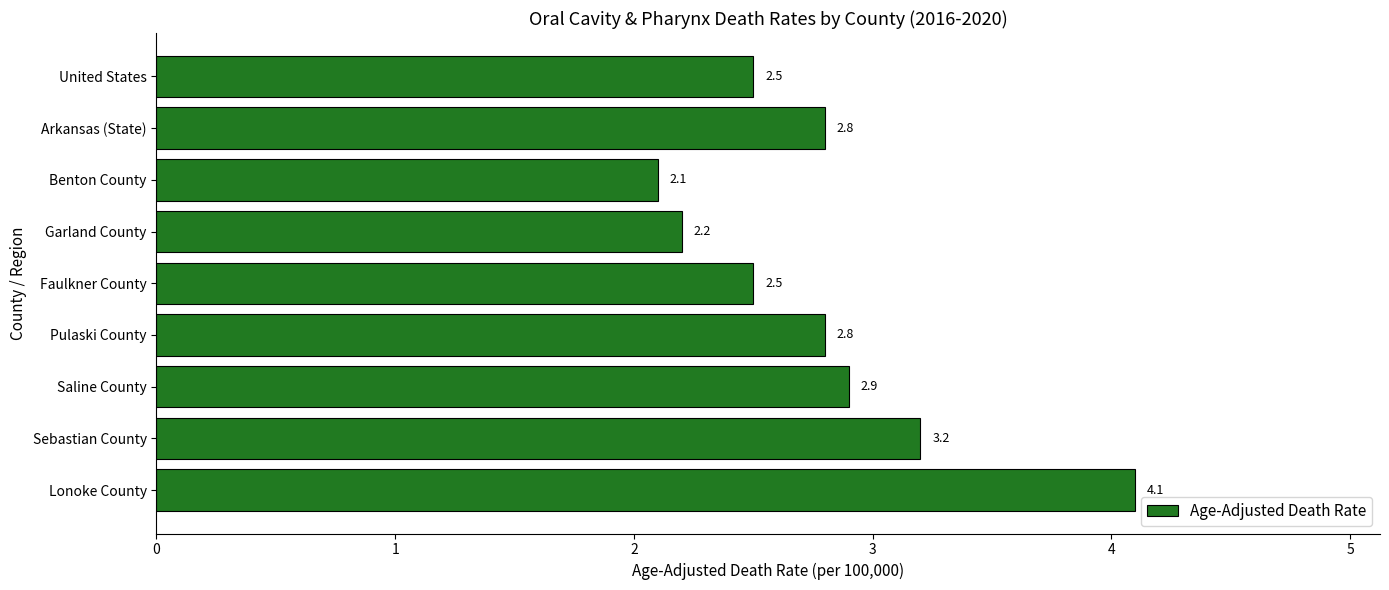

What is the difference between the maximum and minimum values?

2.0